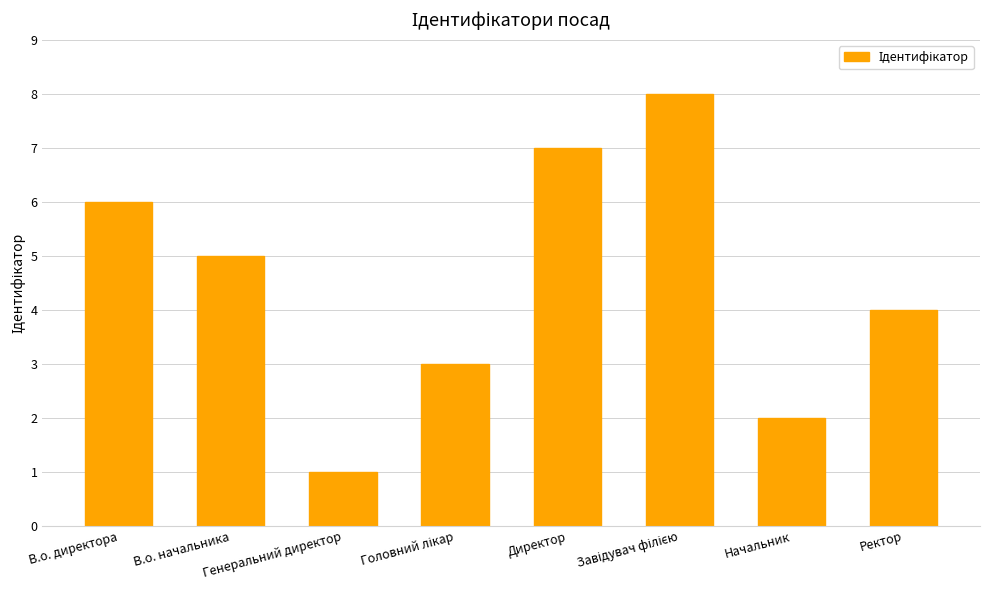

How many series are shown in this chart?

1